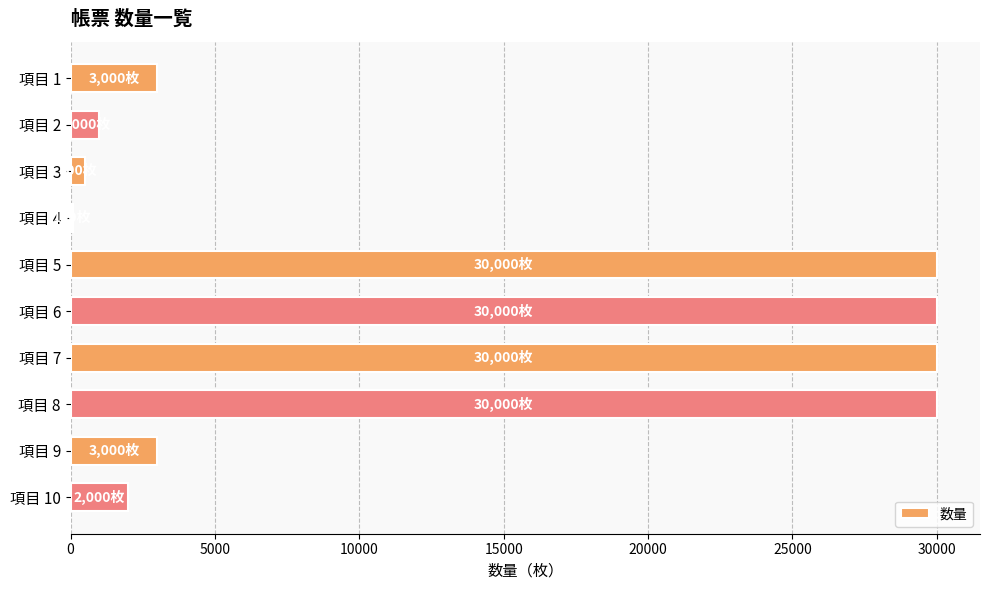

What is the smallest value displayed?

100